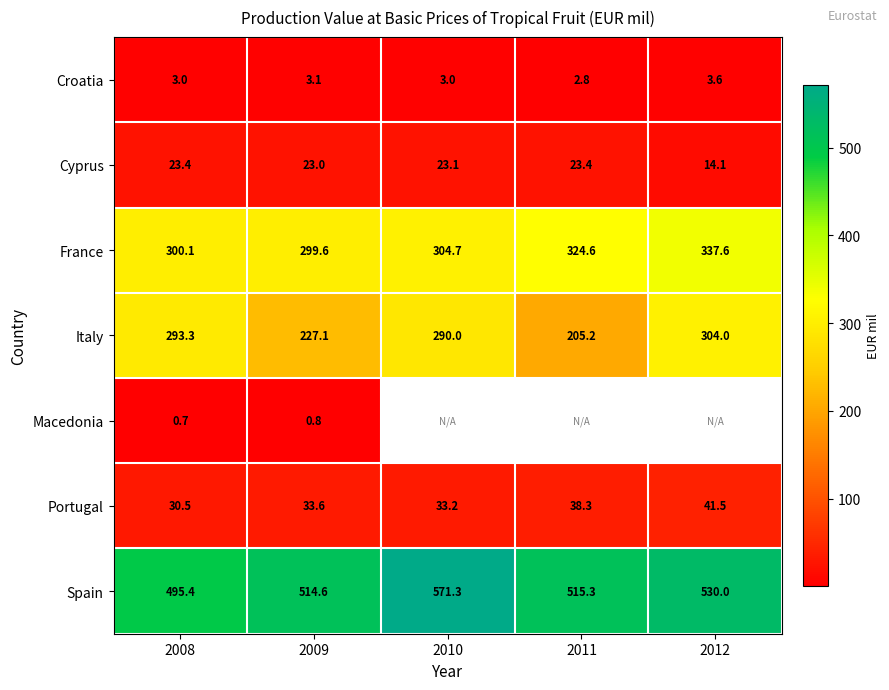

The Portugal series shows 33.2 at 2010. True or false?

True